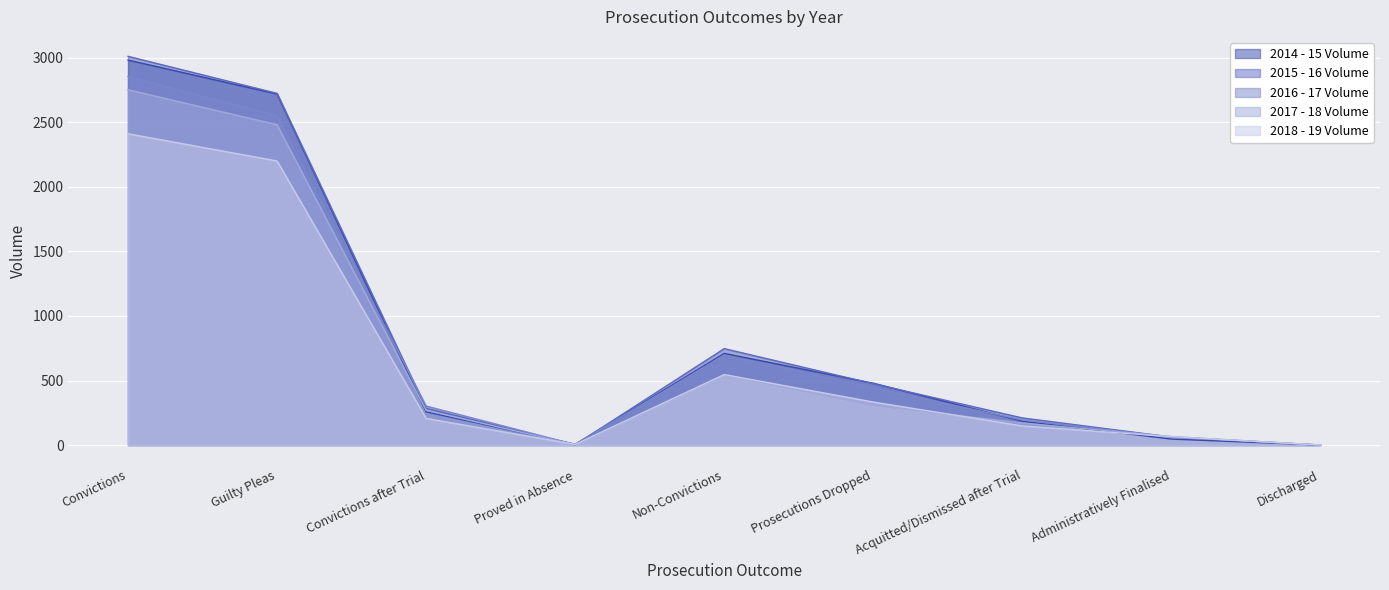

Which series has the largest range (max minus min)?

2015 - 16 Volume